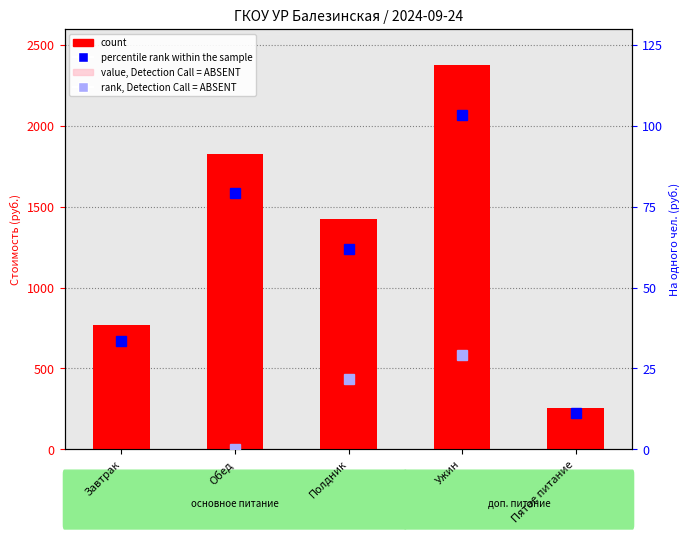

What is the sum of the count values at Обед and Завтрак?

2592.9